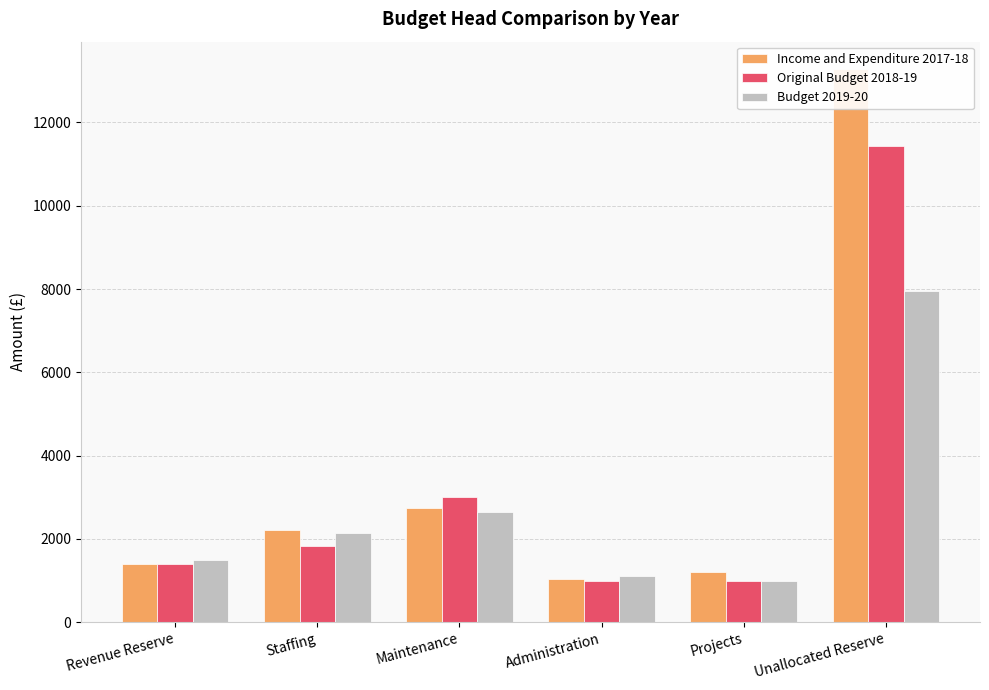

At Unallocated Reserve, list the series in order from smallest to largest.

Budget 2019-20, Original Budget 2018-19, Income and Expenditure 2017-18